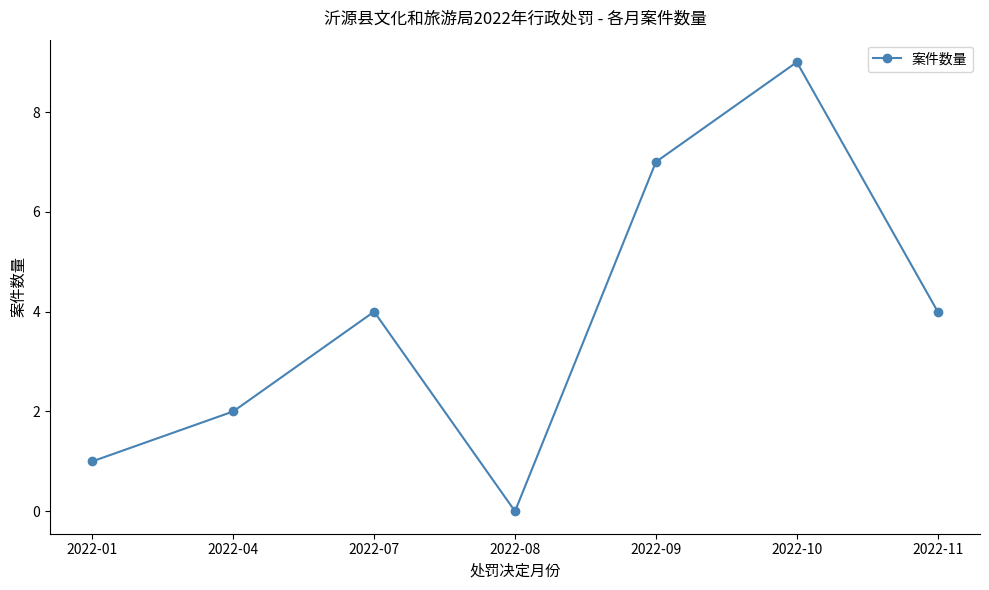

At which category does the data reach its first local valley?

2022-08